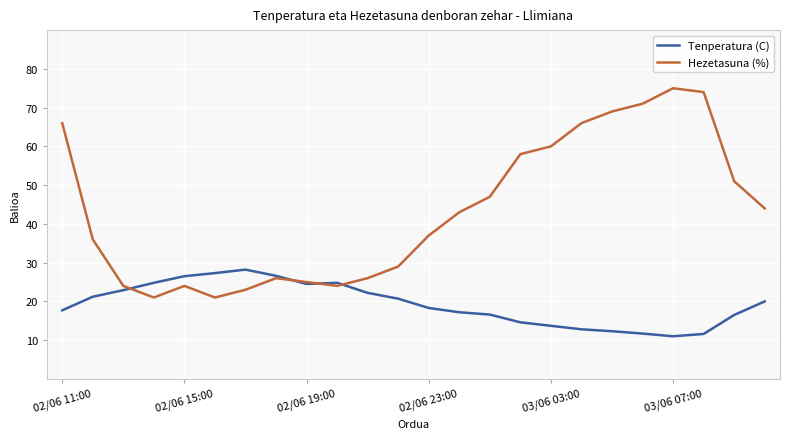

Count the number of categories in the chart.

24